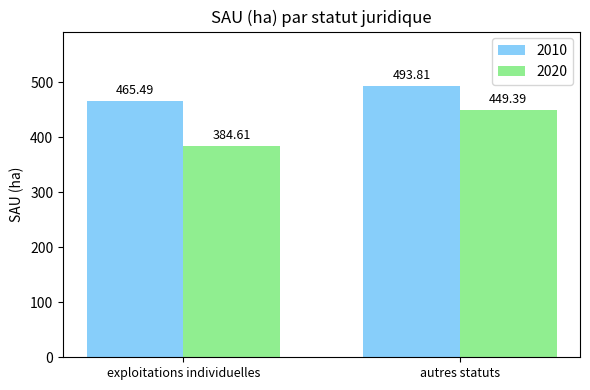

What are all the series names shown in the legend?

2010, 2020